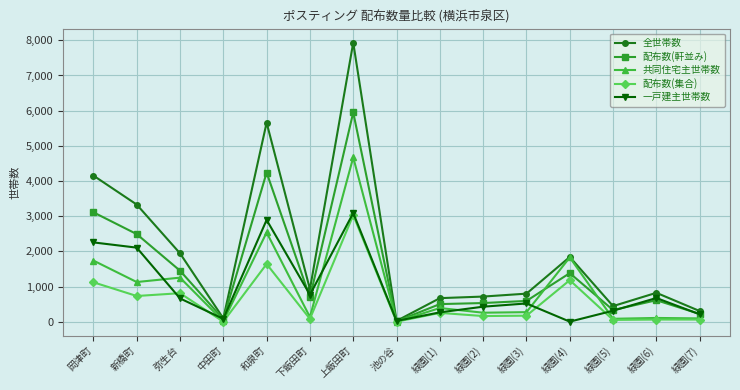

Which series changed the most between 中田町 and 緑園(2)?

全世帯数